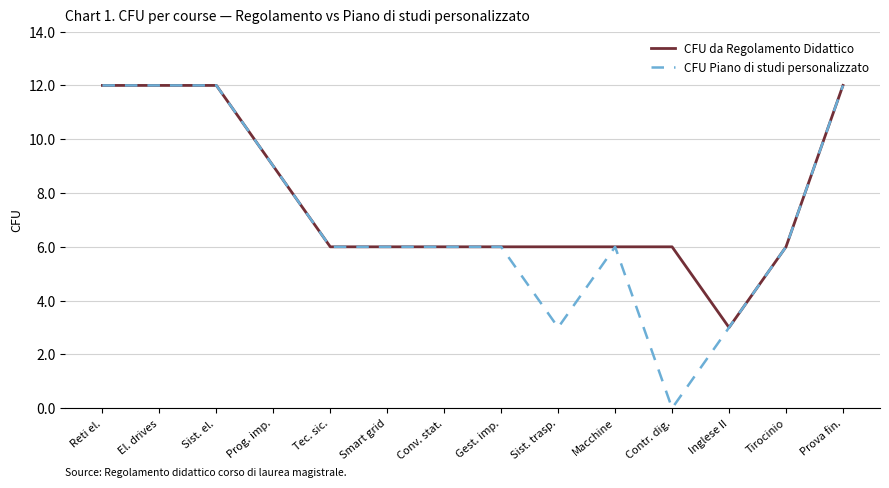

What is the highest value of the CFU Piano di studi personalizzato series?

12